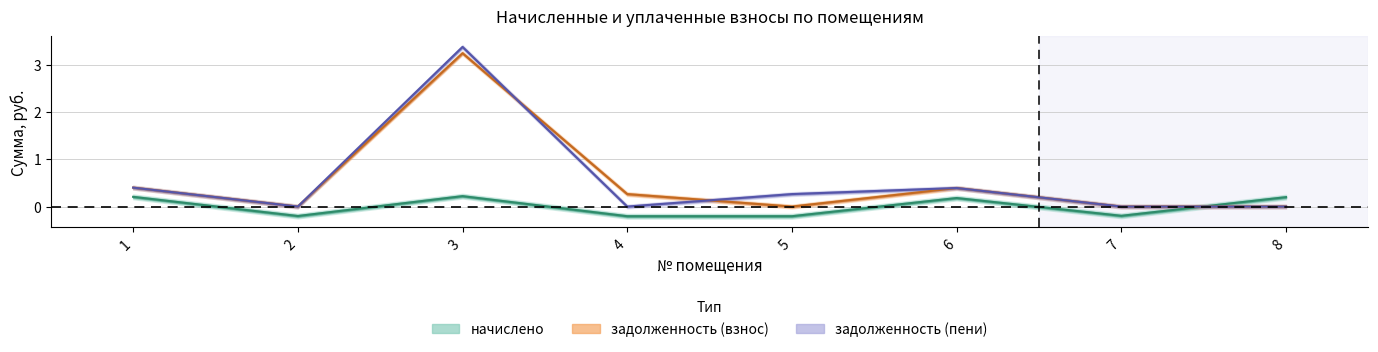

At which label is задолженность (пени) closest to 1?

1